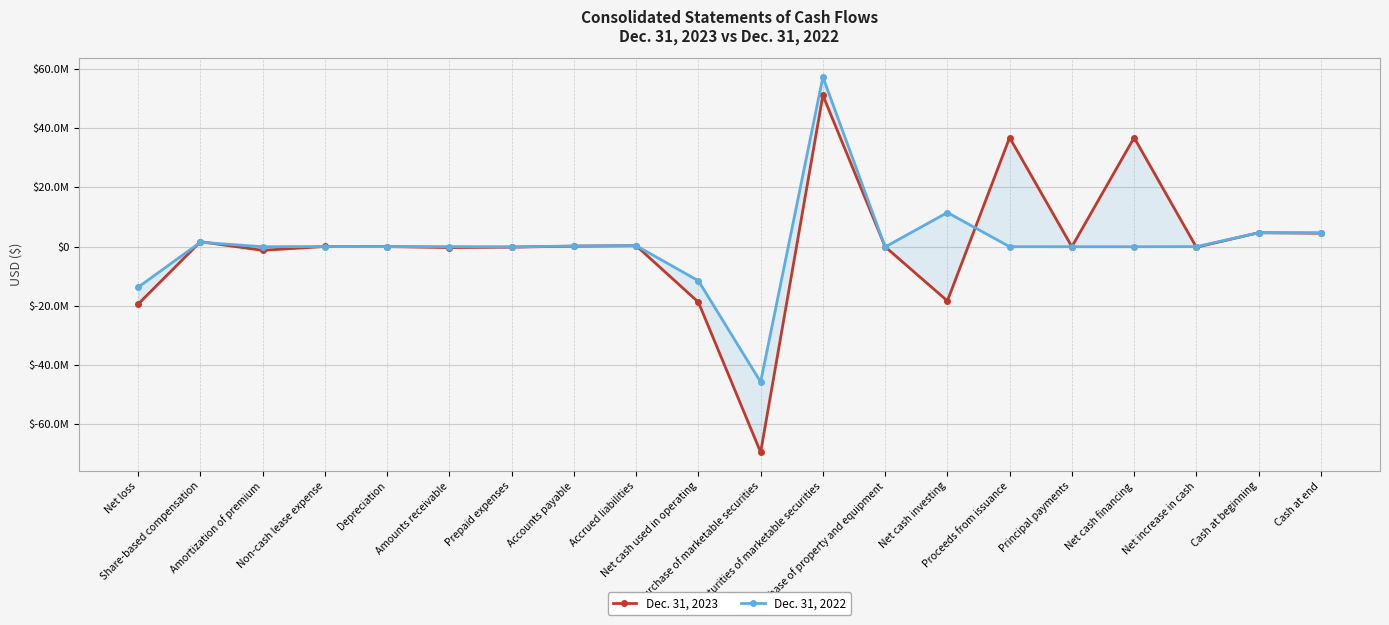

At how many categories does at least one series exceed 17420557?

3